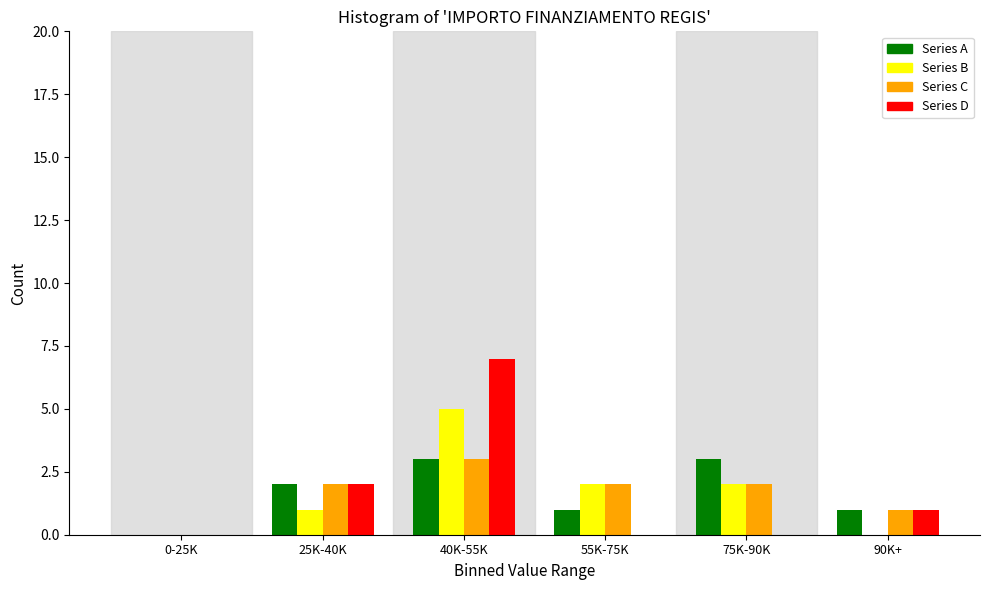

Reading left to right, what are all the values shown in this chart?

Series A: 0-25K=0	25K-40K=2	40K-55K=3	55K-75K=1	75K-90K=3	90K+=1
Series B: 0-25K=0	25K-40K=1	40K-55K=5	55K-75K=2	75K-90K=2	90K+=0
Series C: 0-25K=0	25K-40K=2	40K-55K=3	55K-75K=2	75K-90K=2	90K+=1
Series D: 0-25K=0	25K-40K=2	40K-55K=7	55K-75K=0	75K-90K=0	90K+=1